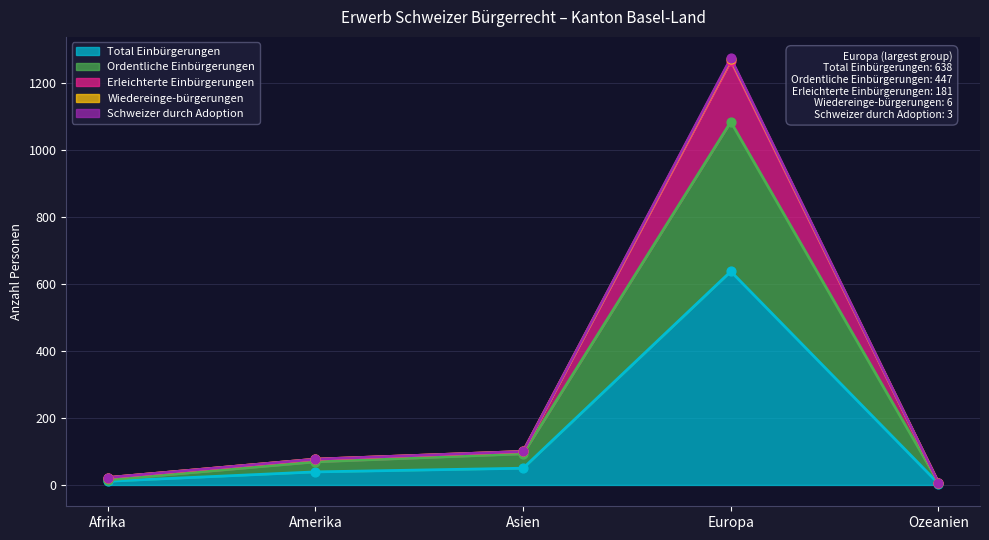

Is the value of Wiedereinge-bürgerungen at Ozeanien greater than the value of Total Einbürgerungen at Europa?

No